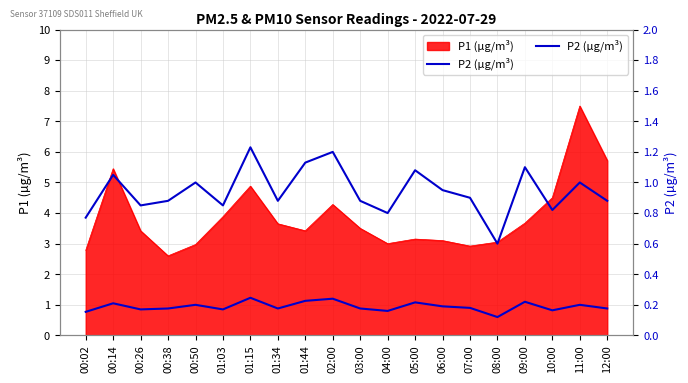

Rank the categories by value from highest to lowest.

01:15, 02:00, 01:44, 09:00, 05:00, 00:14, 00:50, 11:00, 06:00, 07:00, 00:38, 01:34, 03:00, 12:00, 00:26, 01:03, 10:00, 04:00, 00:02, 08:00